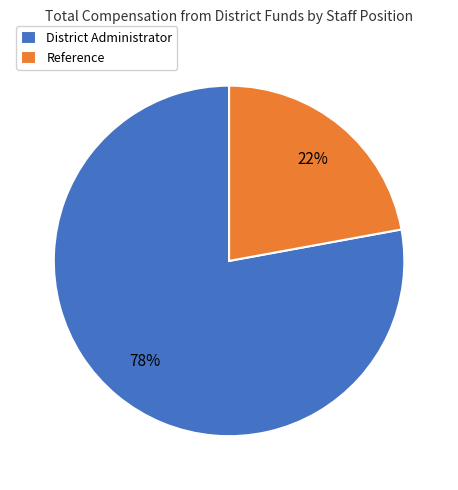

The Reference slice represents 11% of the pie. True or false?

False